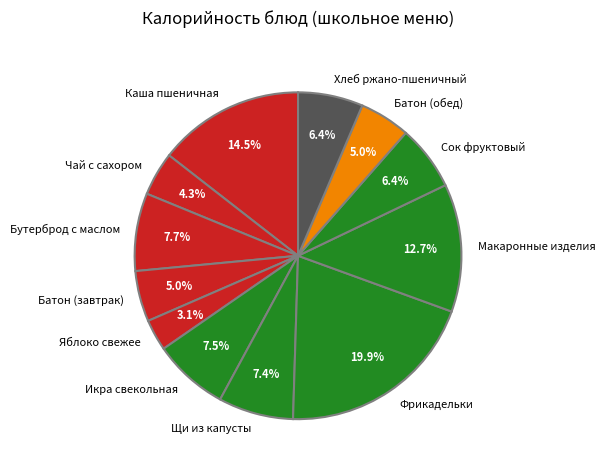

To the nearest percent, what is the difference between the largest and smallest slice percentages?

17%